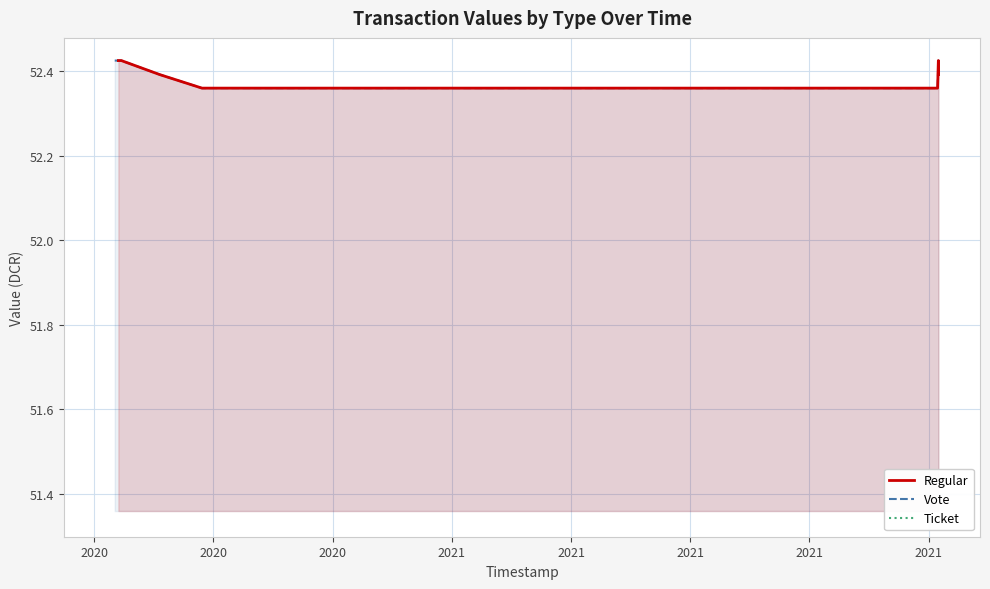

What is the difference between the Vote values at 2020 and 2020?

0.1